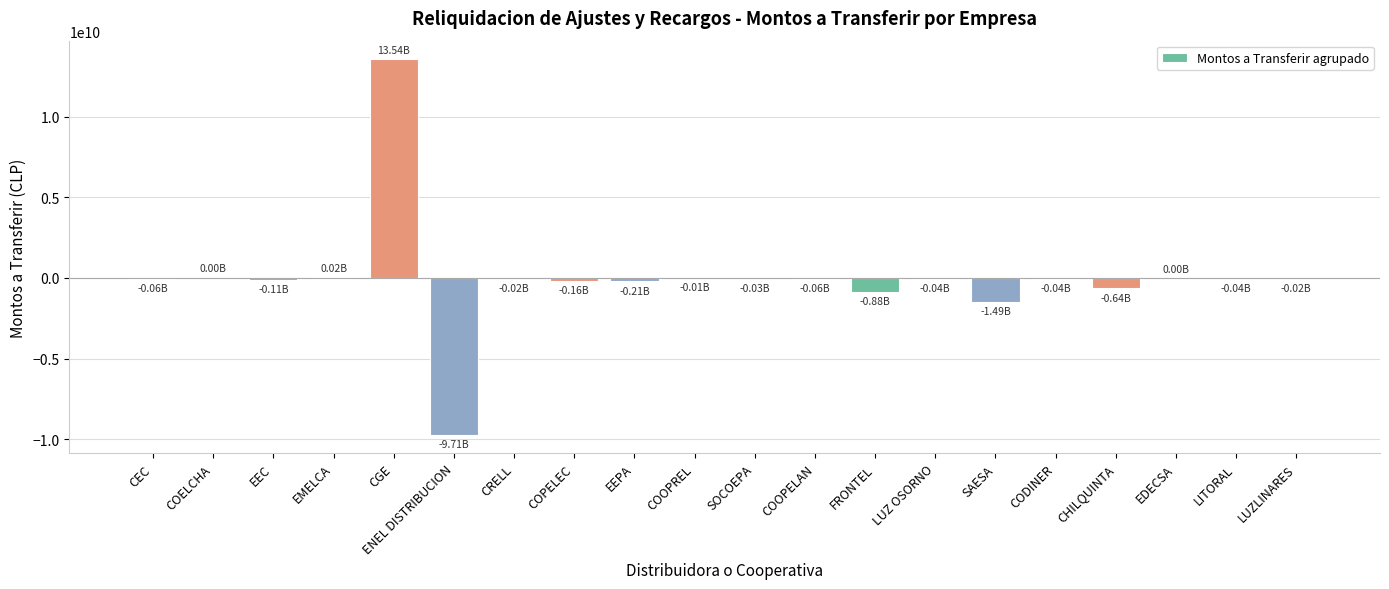

What is the sum of all values?

31315034.4